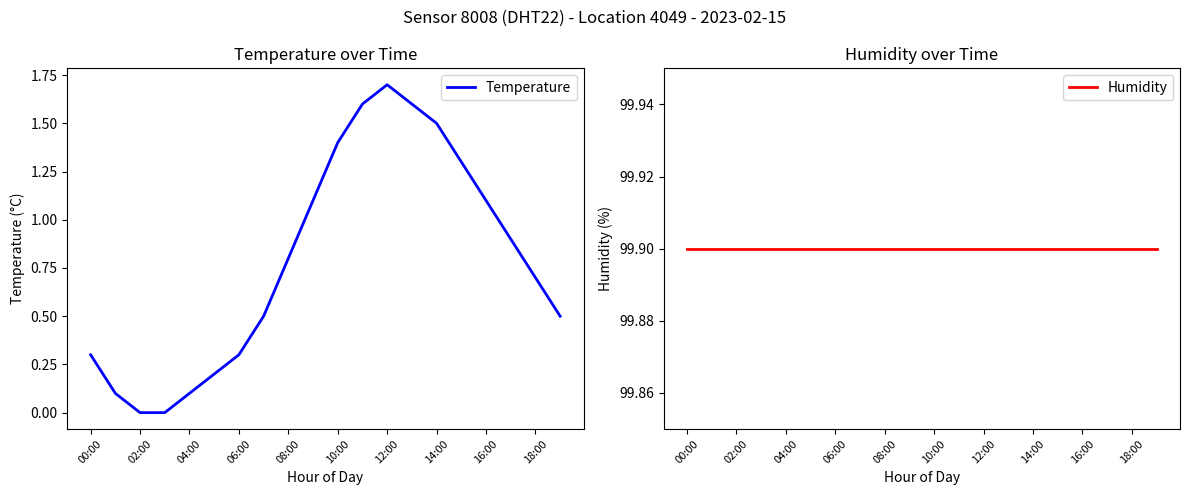

How many distinct data groups are displayed?

2